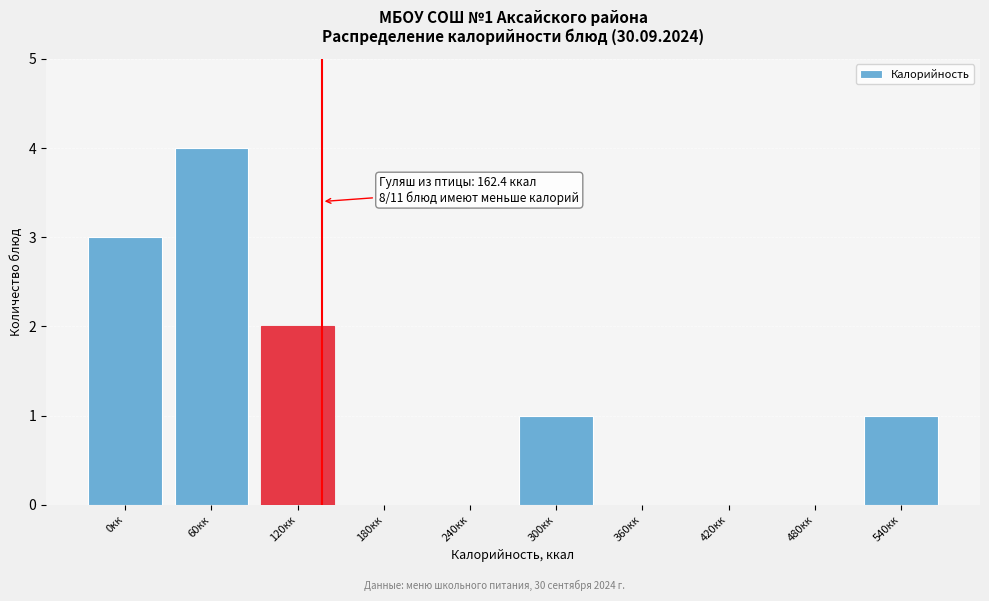

Reading left to right, list all the values displayed in this chart.

0кк=3	60кк=4	120кк=2	180кк=0	240кк=0	300кк=1	360кк=0	420кк=0	480кк=0	540кк=1